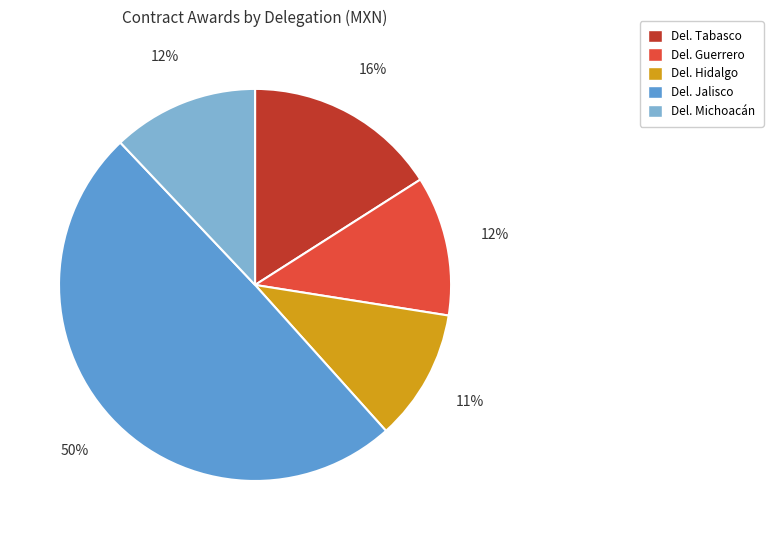

Combined, do Del. Tabasco and Del. Hidalgo account for over 50%?

No